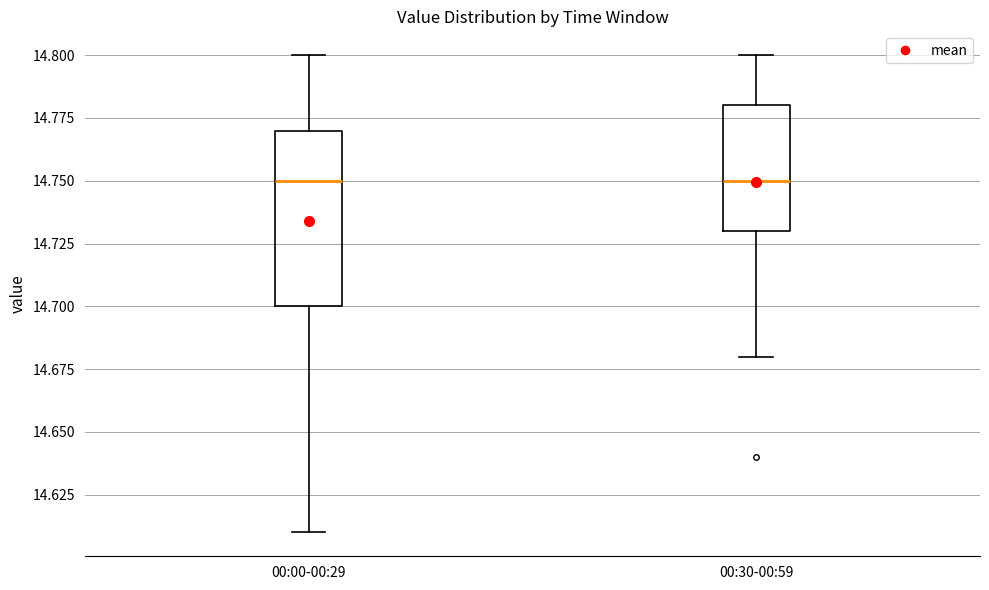

Which box is the tallest, from its lower edge to its upper edge?

00:00-00:29